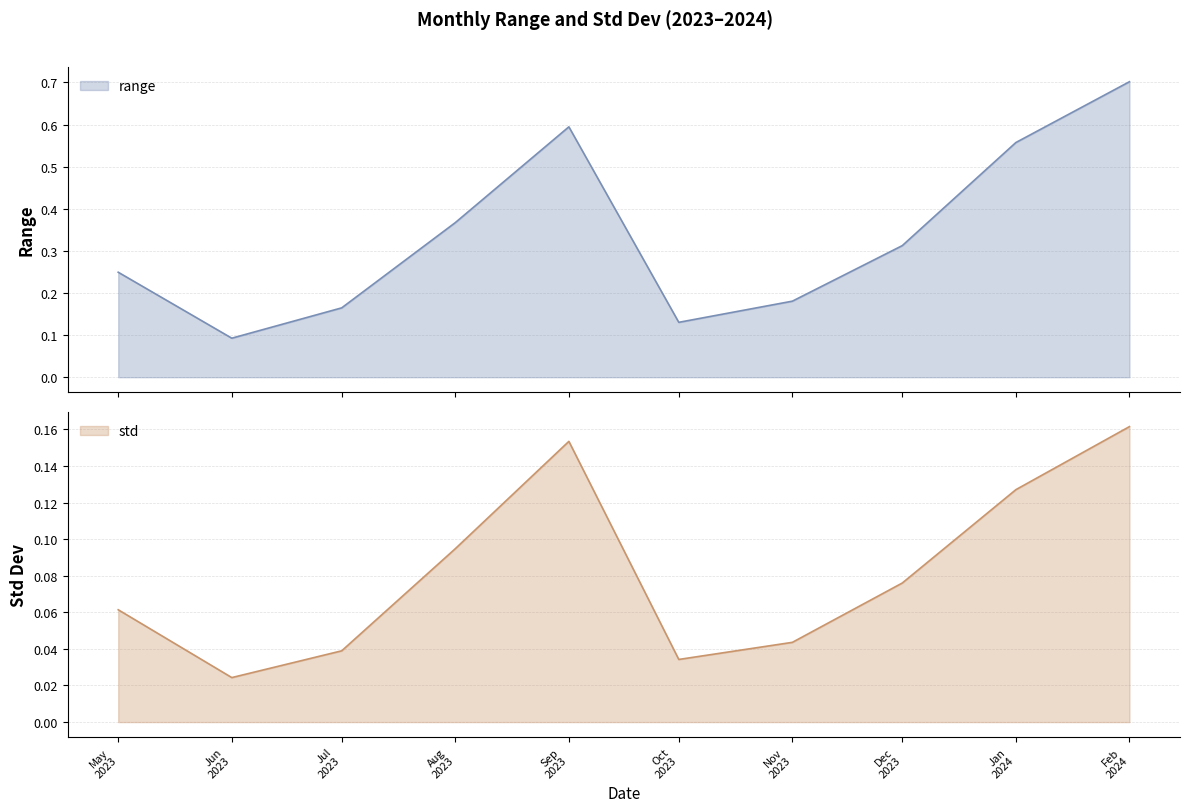

Count the range values in the range 0 to 1.

10